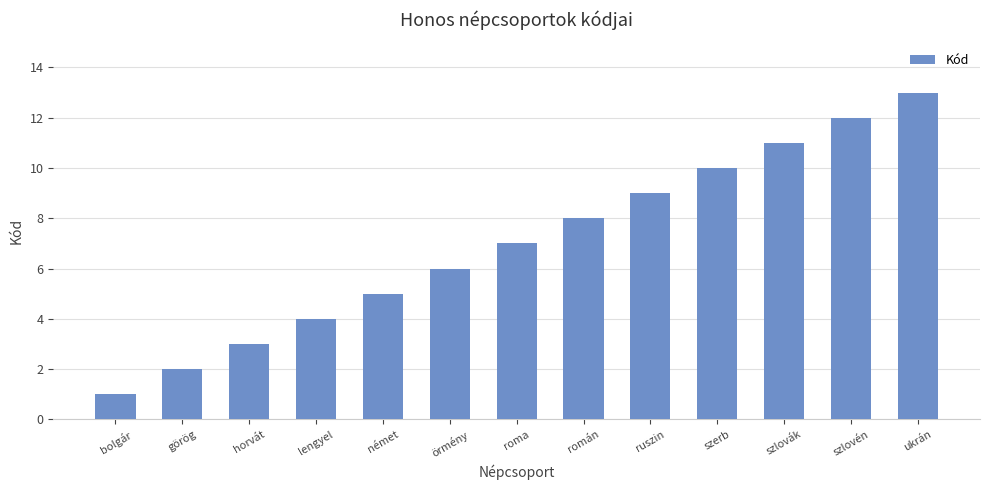

List the labels in order of value, largest first.

ukrán, szlovén, szlovák, szerb, ruszin, román, roma, örmény, német, lengyel, horvát, görög, bolgár